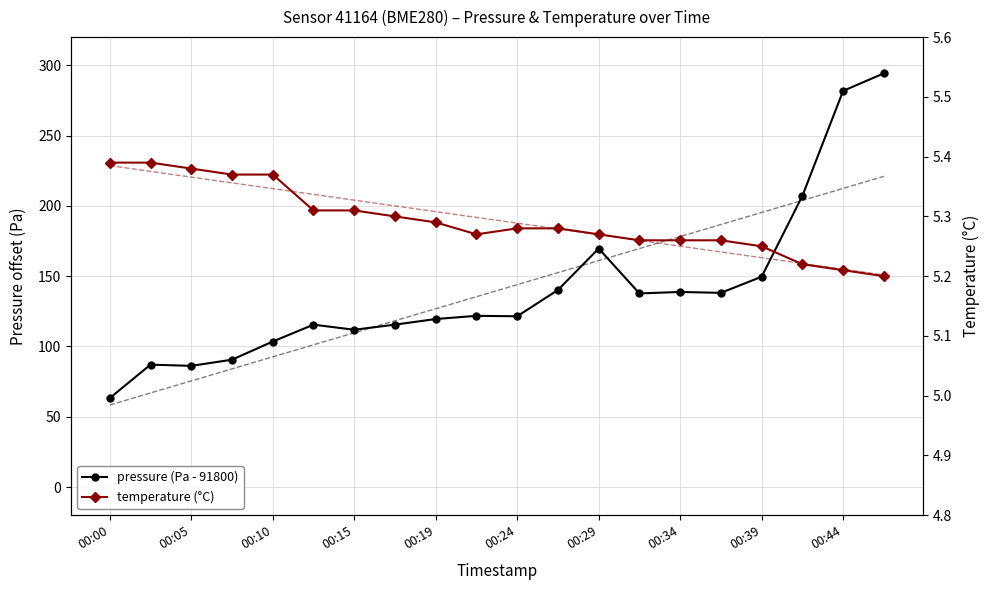

Is the value of temperature (°C) at 18 greater than the value of pressure (Pa - 91800) at 17?

No